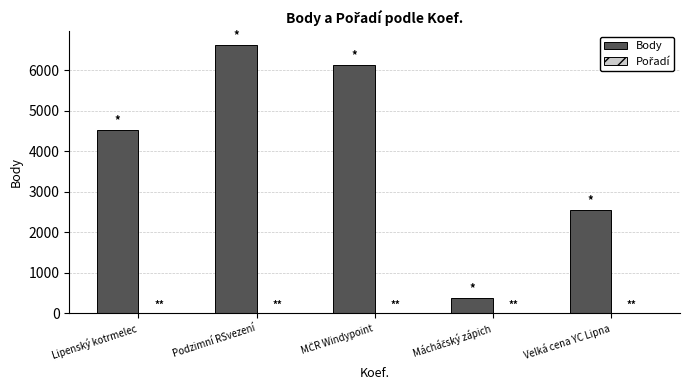

At which category is the sum across all series the highest?

Podzimní RSvezení